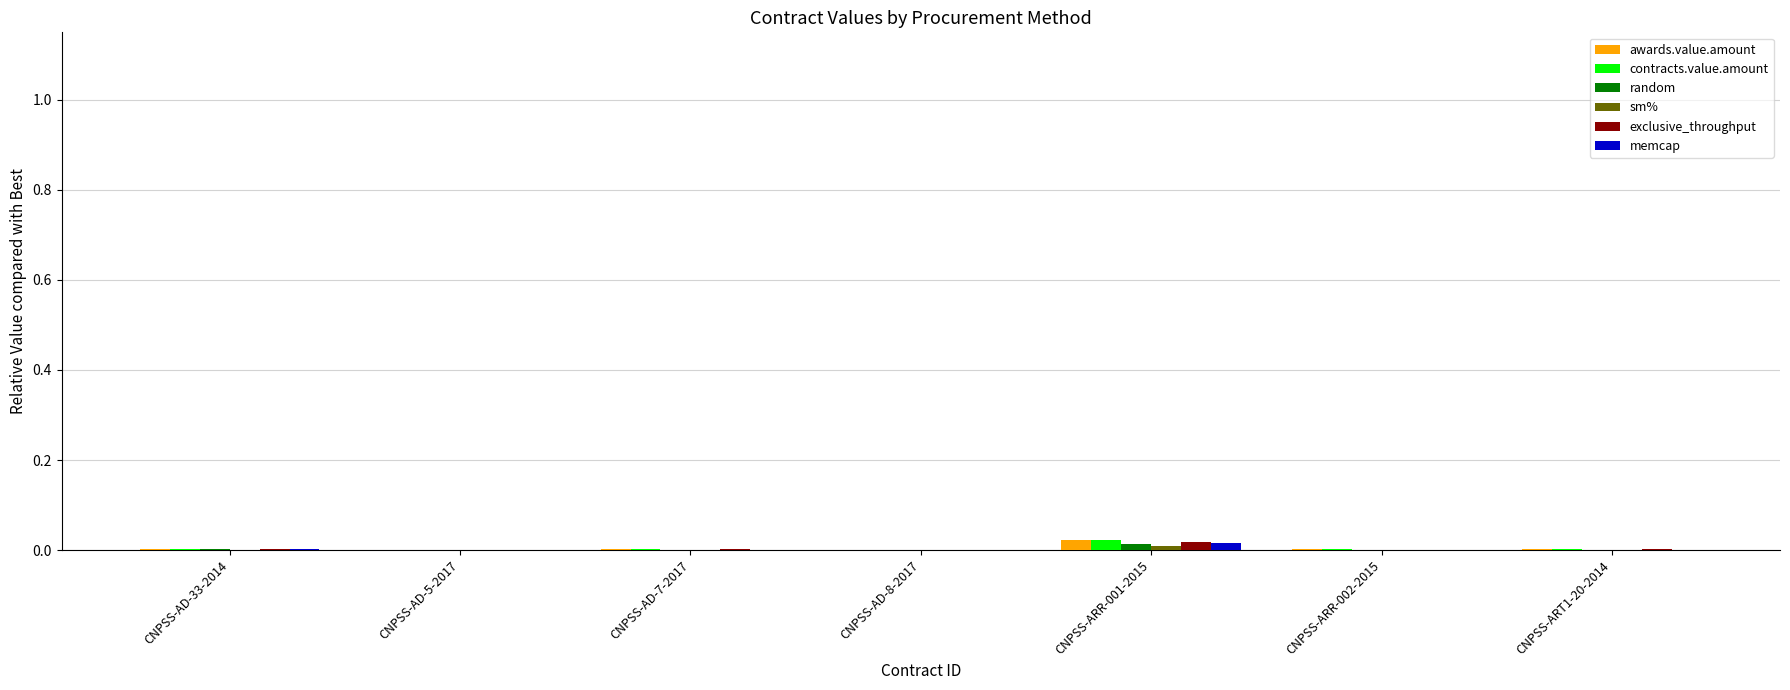

The exclusive_throughput series shows 0.0 at CNPSS-AD-7-2017. True or false?

True